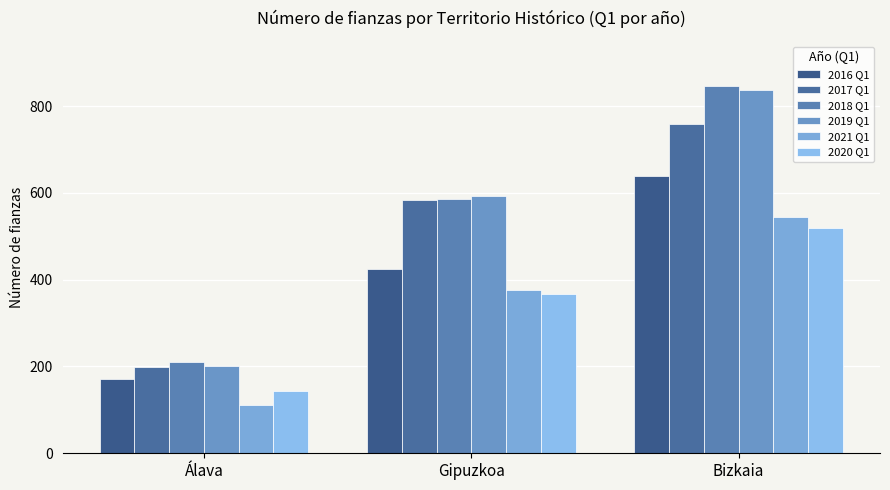

What is the approximate value of 2021 Q1 at Bizkaia?

545